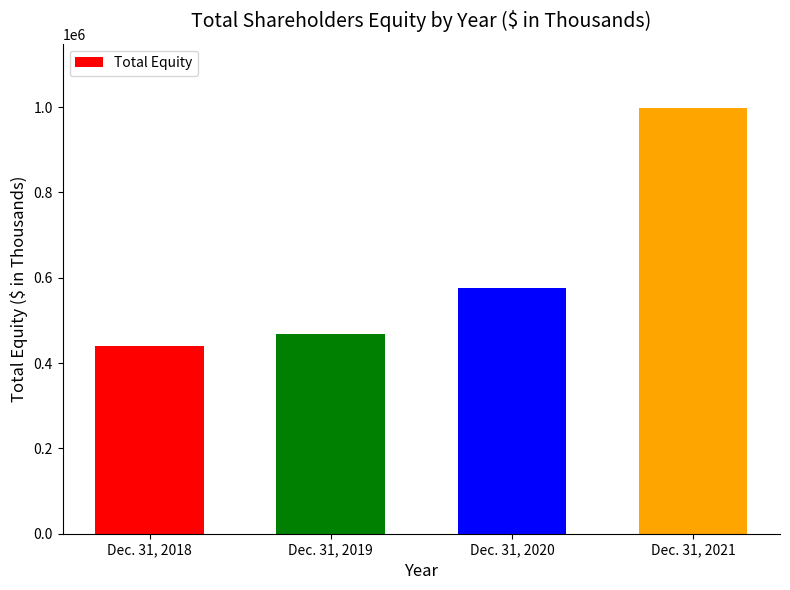

Are the bars grouped side by side (vs. stacked)?

No